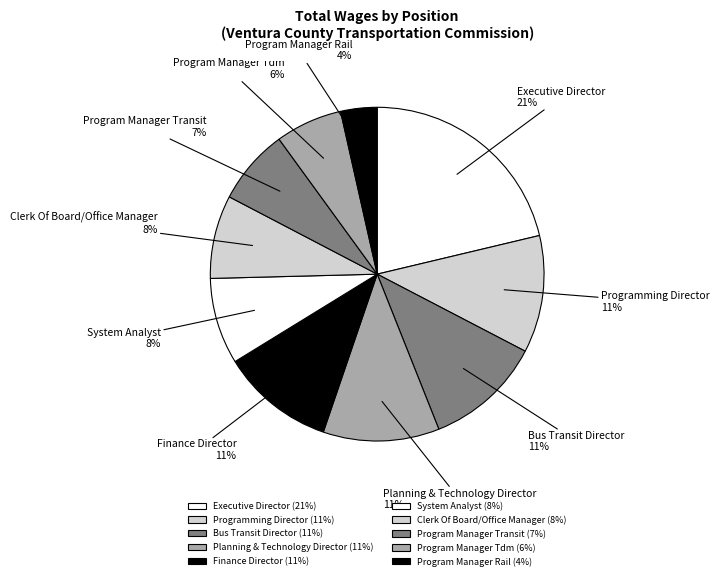

Approximately how many times larger is the value at Clerk Of Board/Office Manager compared to Finance Director?

0.7